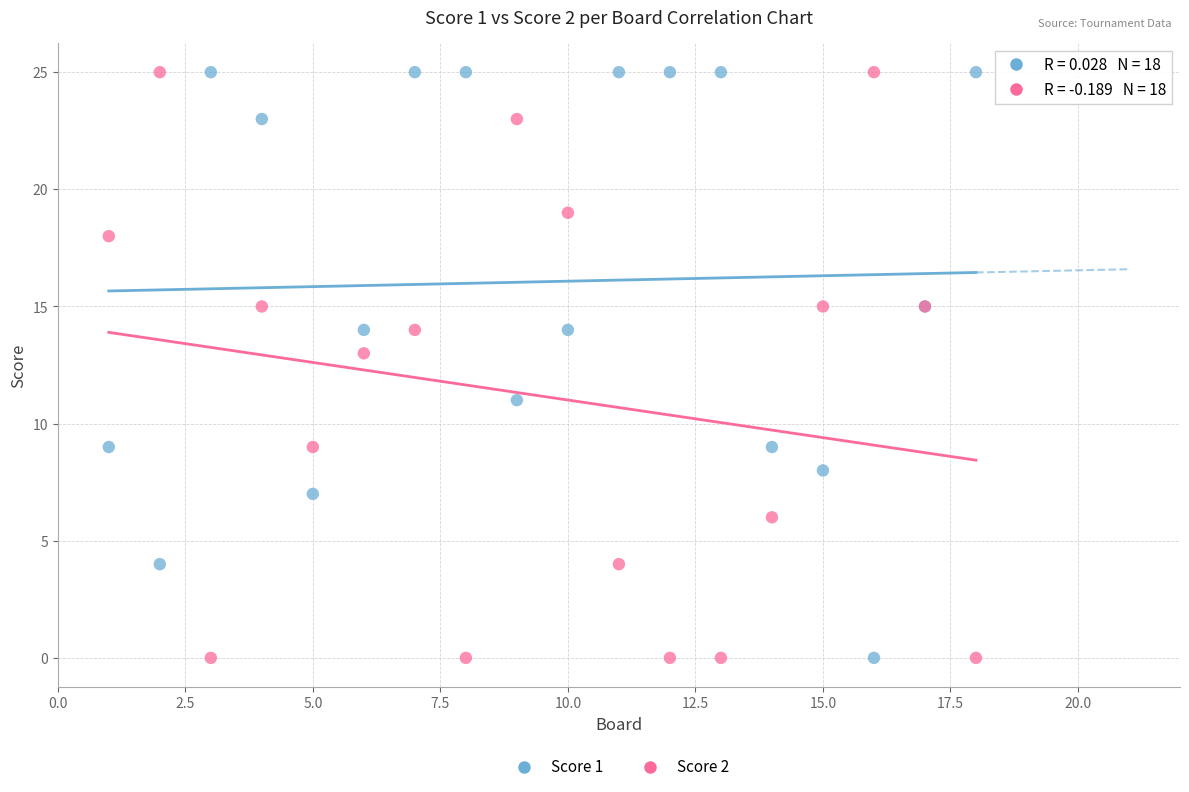

What is the X range (max minus min) for the scatter plot?

17